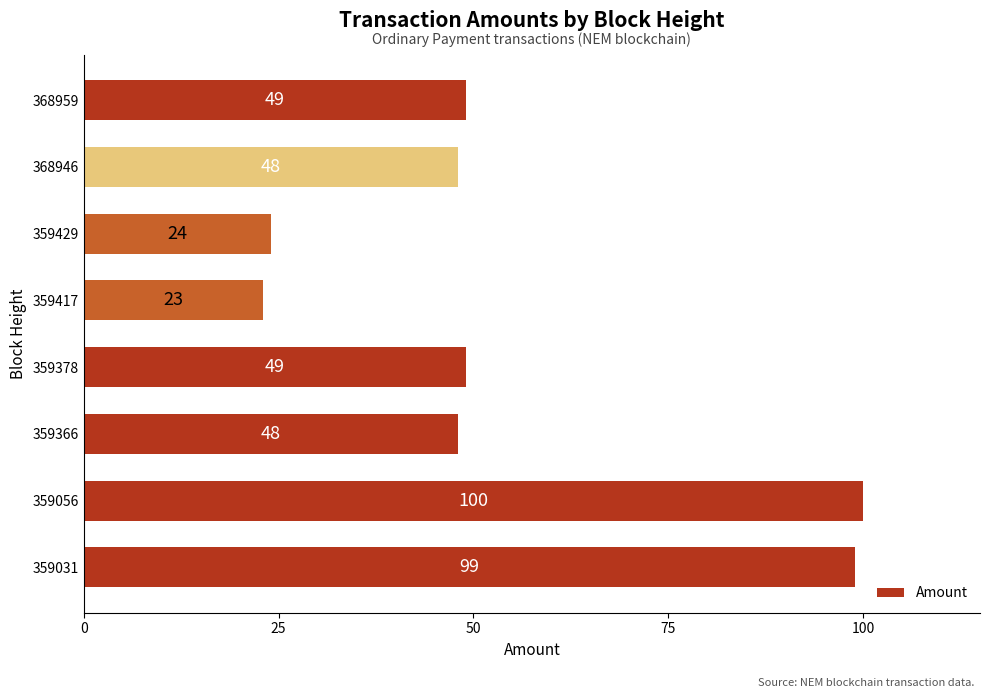

What is the ratio of the value at 359366 to the value at 359417?

2.1